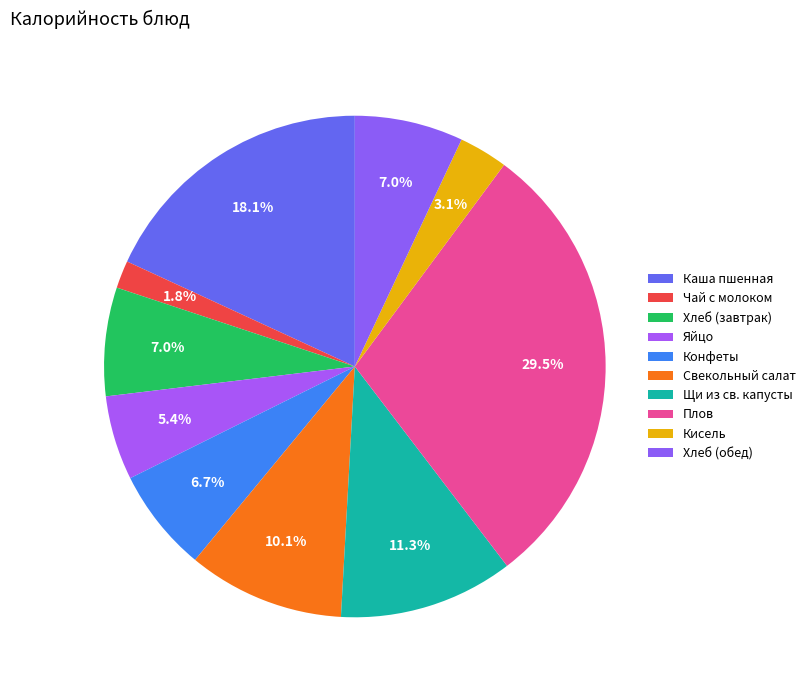

How many slices are in this pie chart?

10